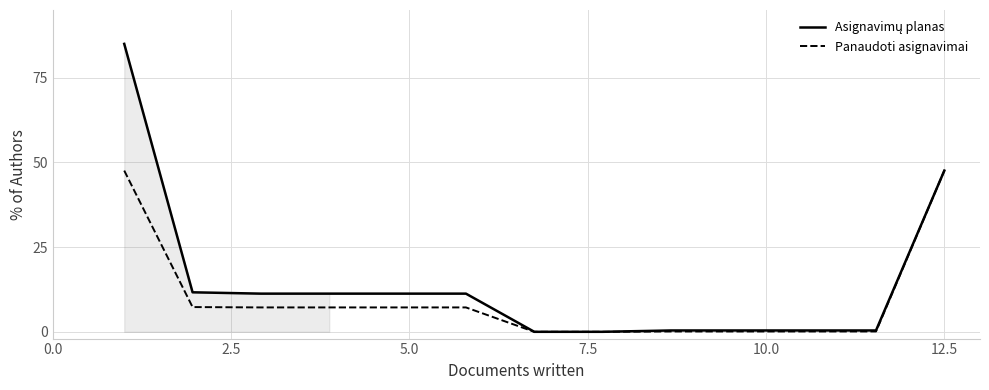

Which series has the largest total across all categories?

Asignavimų planas